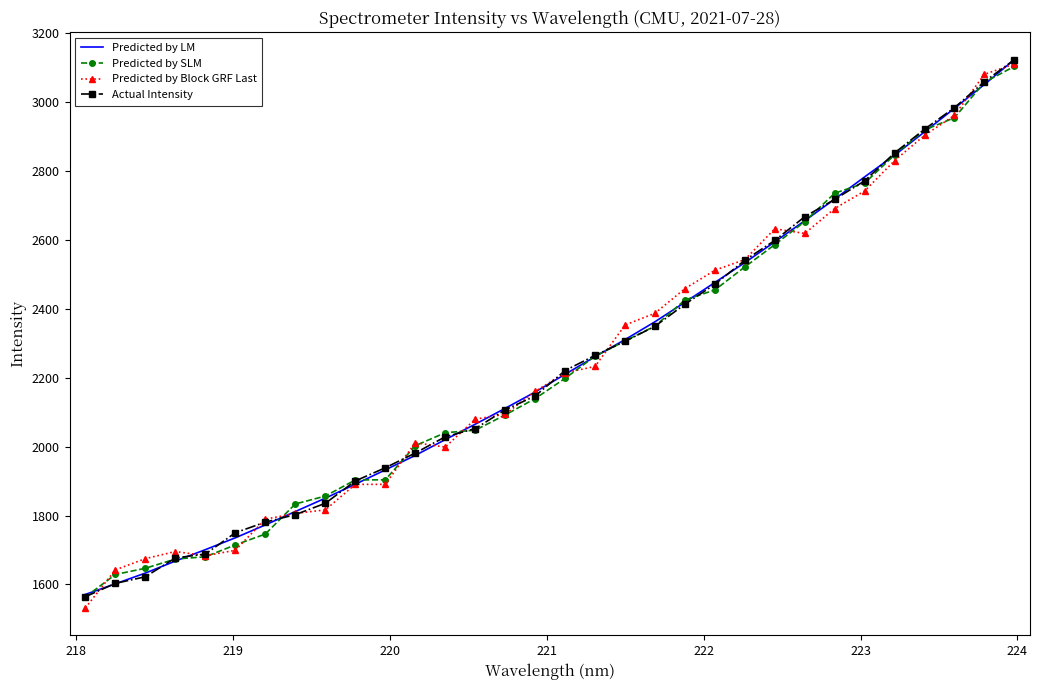

Which series has the widest spread of values?

Predicted by Block GRF Last